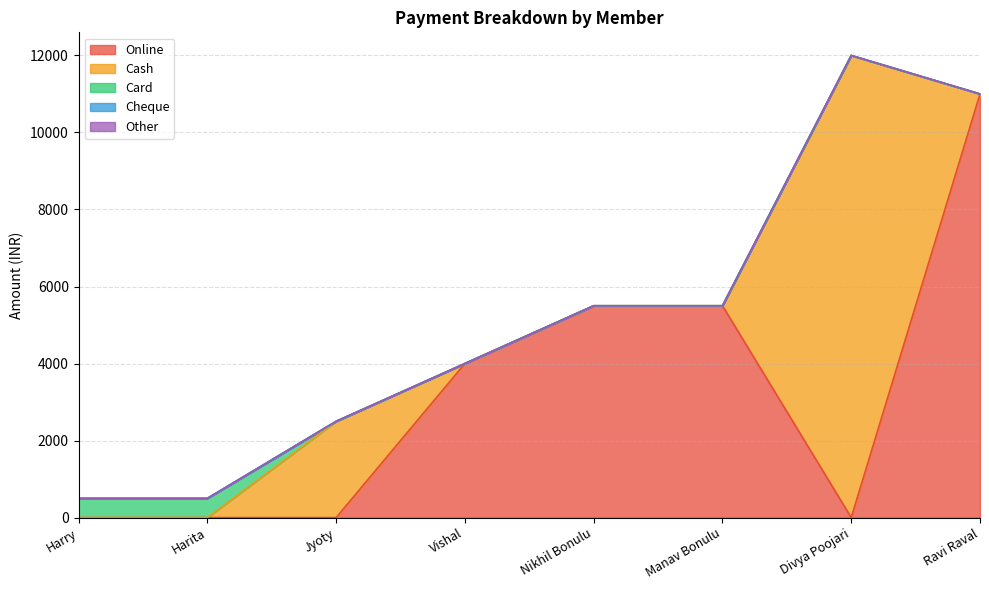

At how many categories does at least one series exceed 6715?

2